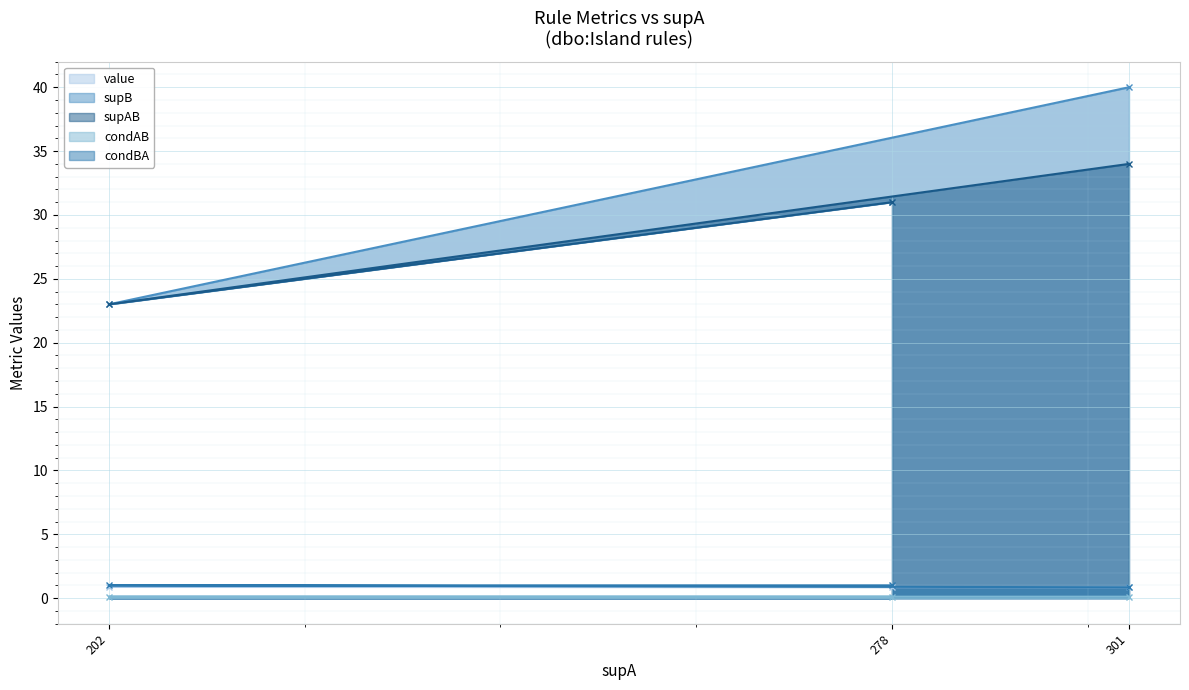

Where is condBA nearest to the value 0?

301